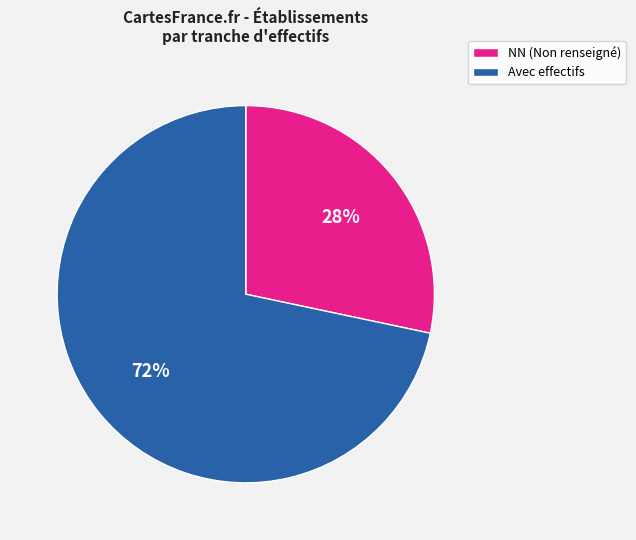

Which category has the smallest portion of the pie?

NN (Non renseigné)